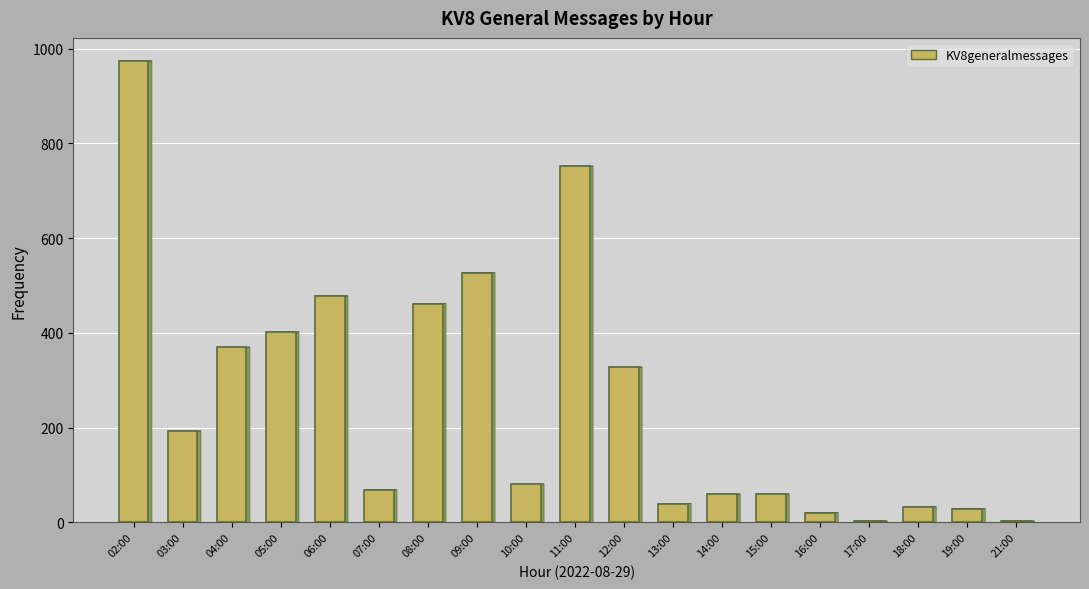

How many series are shown in this chart?

1